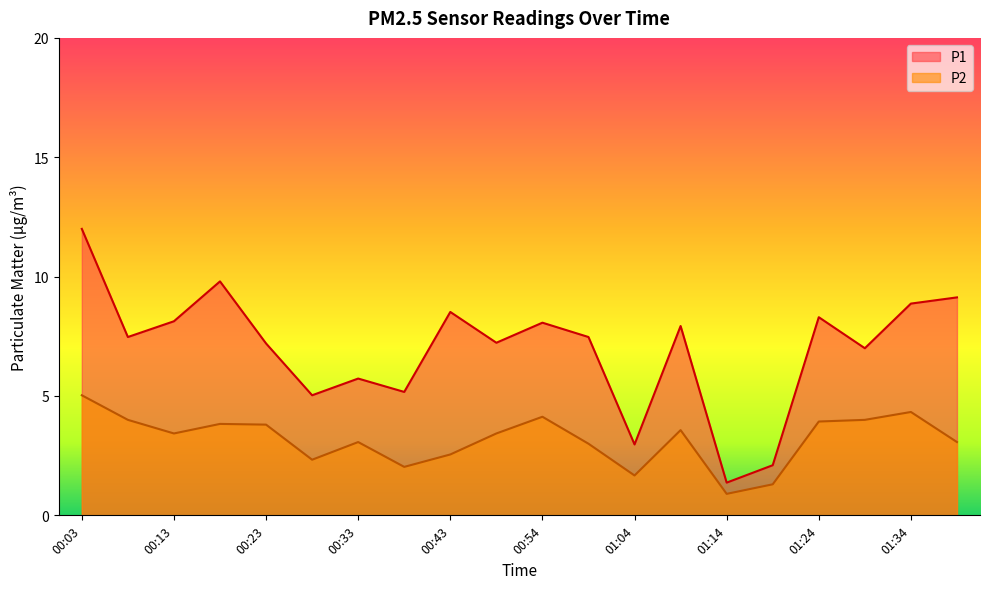

What position from the right is 00:43?

12